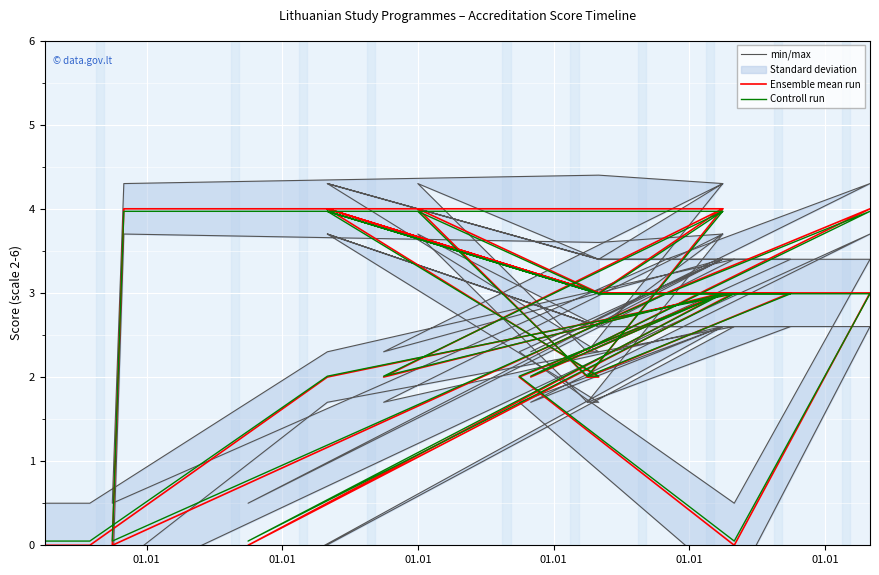

What is the greatest value displayed?

4.4